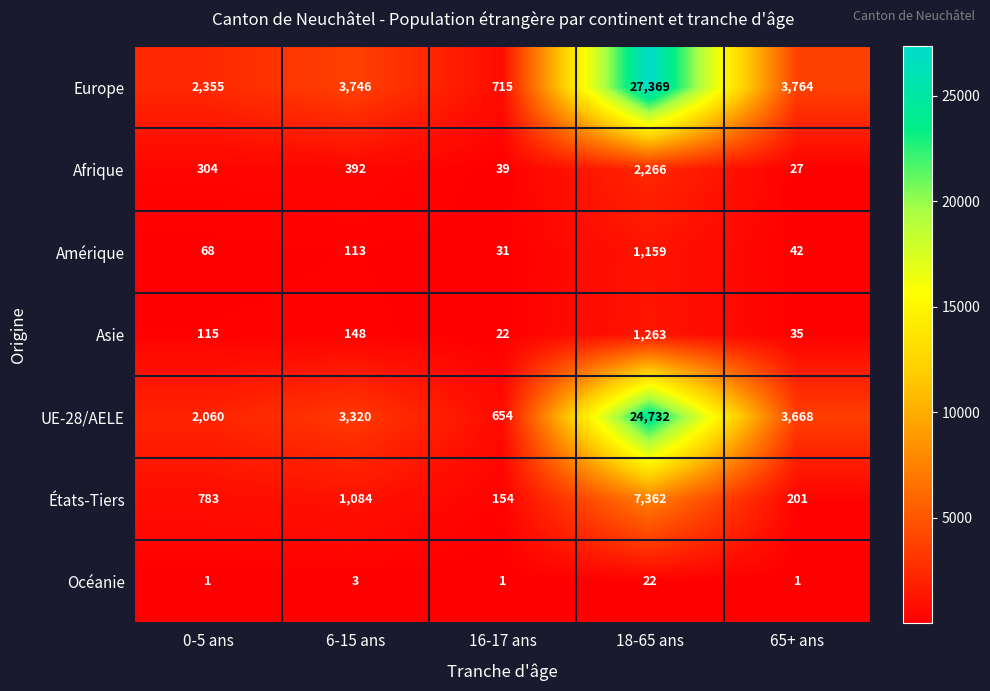

Which series has the largest total across all categories?

Europe